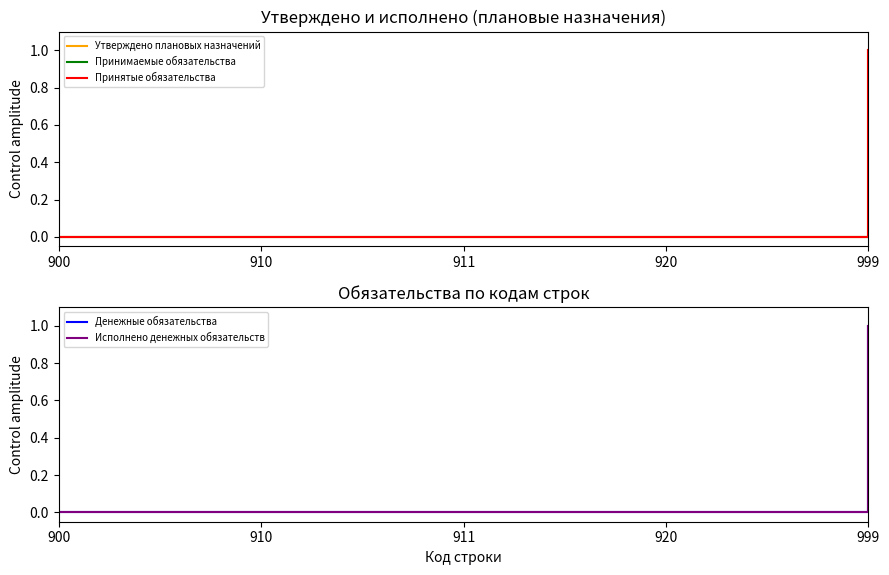

List the series in order of their peak value, lowest first.

Принимаемые обязательства, Утверждено плановых назначений, Принятые обязательства, Денежные обязательства, Исполнено денежных обязательств